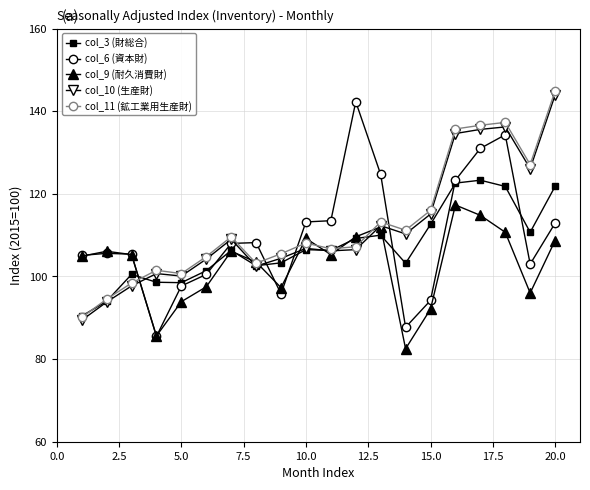

At how many categories does at least one series exceed 135?

5